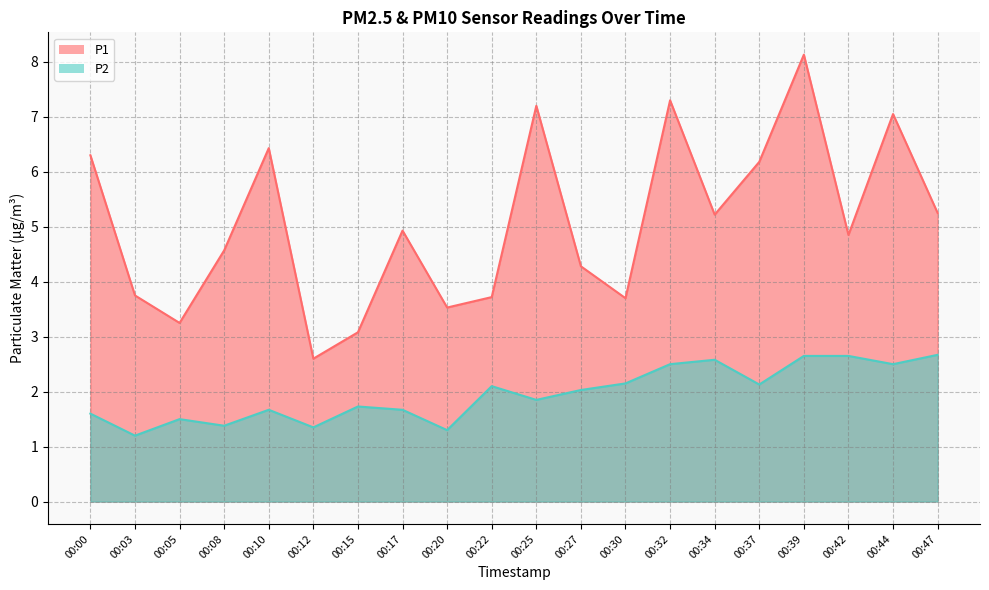

What is the sum of the P2 values at 00:25 and 00:20?

3.2